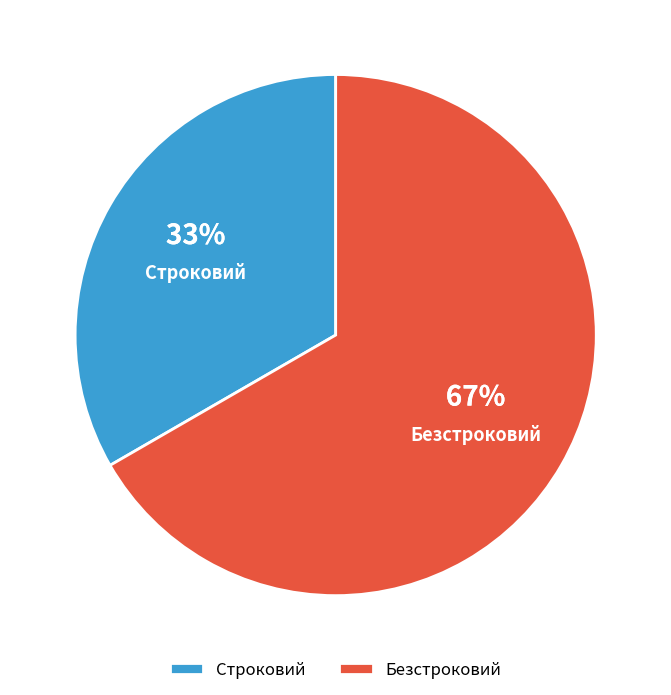

What is the largest slice in the pie chart?

Безстроковий